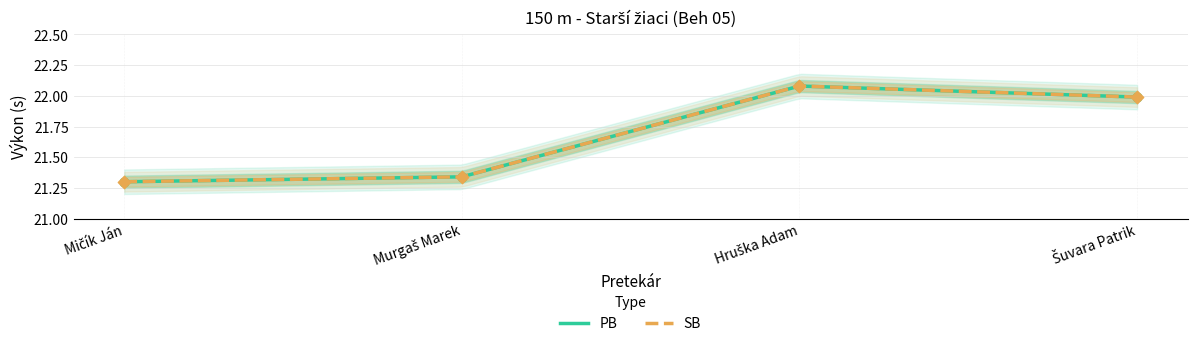

Which series contains the highest Y value?

PB